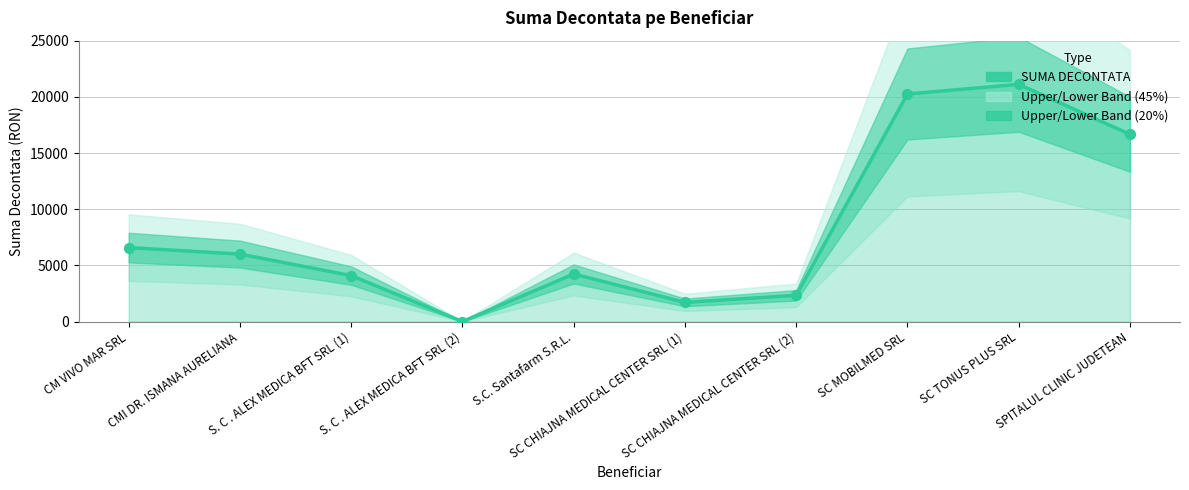

What is the ratio of the value at CM VIVO MAR SRL to the value at SC CHIAJNA MEDICAL CENTER SRL (2)?

2.8